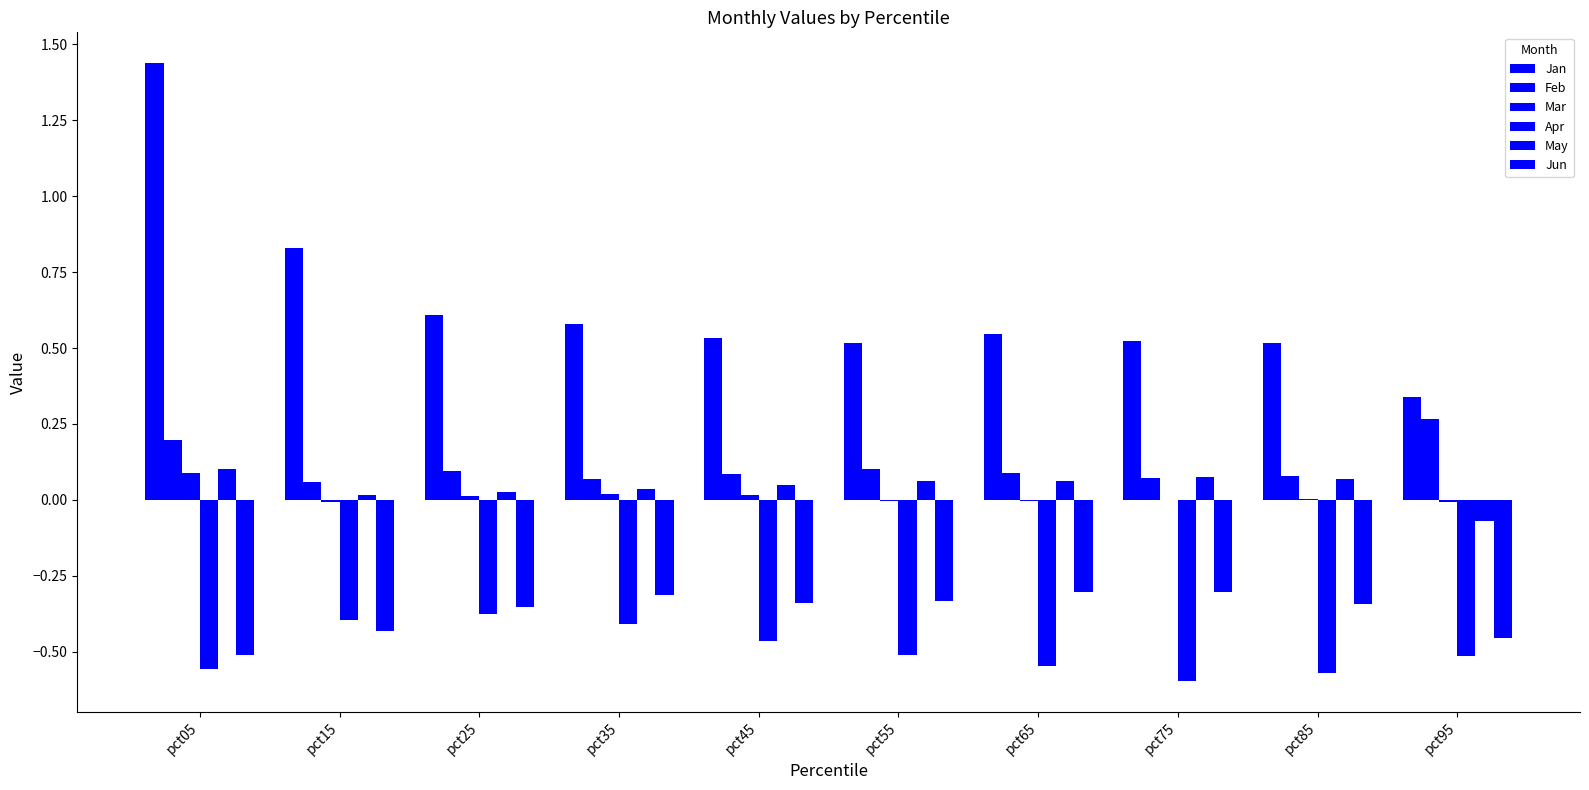

Reading left to right, extract all data points from this chart.

Jan: 1.4	0.8	0.6	0.6	0.5	0.5	0.5	0.5	0.5	0.3
Feb: 0.2	0.1	0.1	0.1	0.1	0.1	0.1	0.1	0.1	0.3
Mar: 0.1	-0.0	0.0	0.0	0.0	-0.0	-0.0	-0.0	0.0	-0.0
Apr: -0.6	-0.4	-0.4	-0.4	-0.5	-0.5	-0.5	-0.6	-0.6	-0.5
May: 0.1	0.0	0.0	0.0	0.0	0.1	0.1	0.1	0.1	-0.1
Jun: -0.5	-0.4	-0.4	-0.3	-0.3	-0.3	-0.3	-0.3	-0.3	-0.5